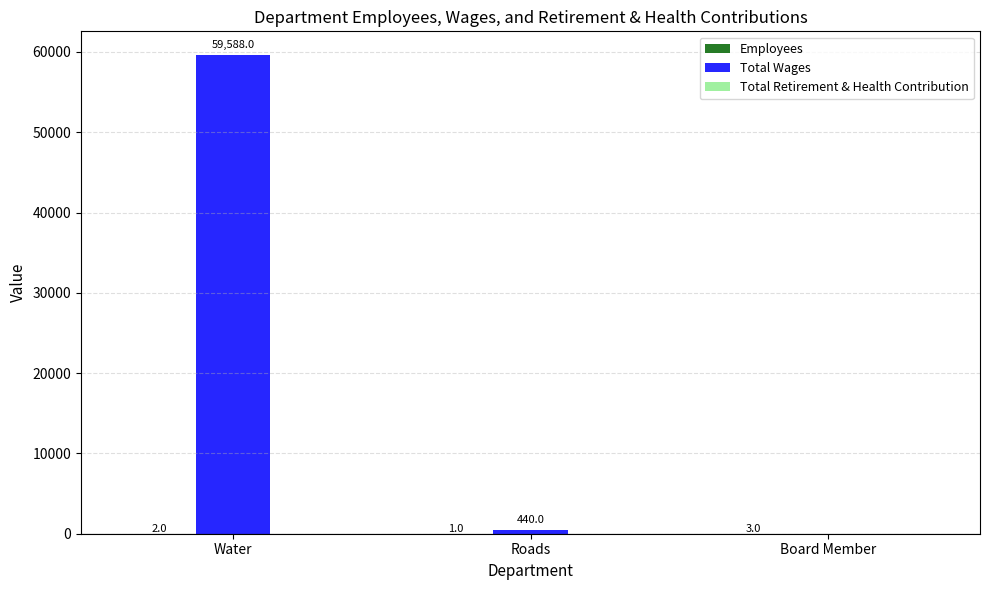

What value does the Total Wages series have at Roads, to the nearest 10?

440